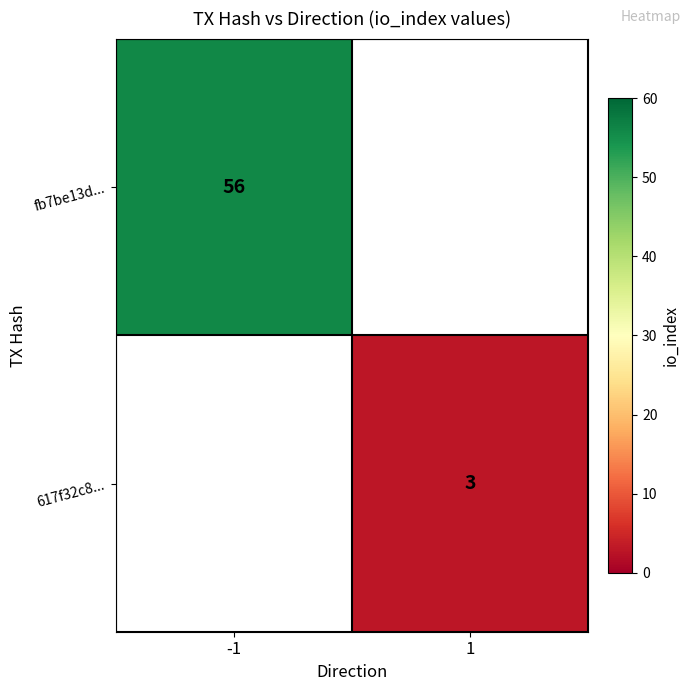

The 617f32c8... series shows 1.6 at 1. True or false?

False